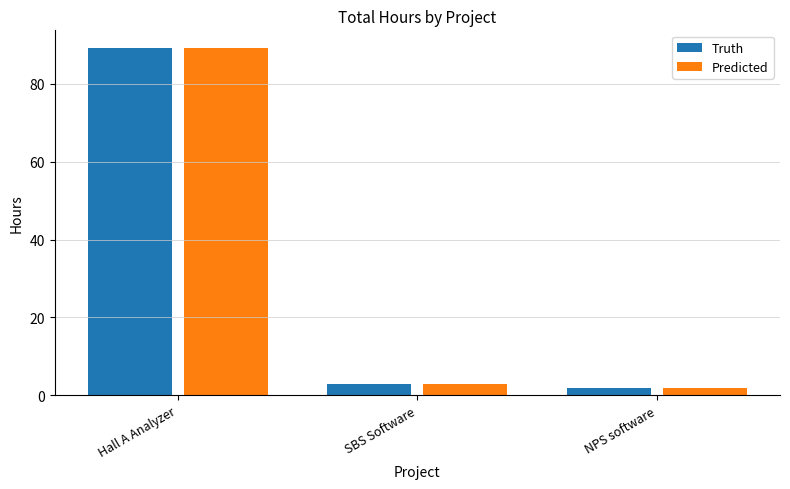

Is it true that Predicted equals 3.0 at SBS Software?

True